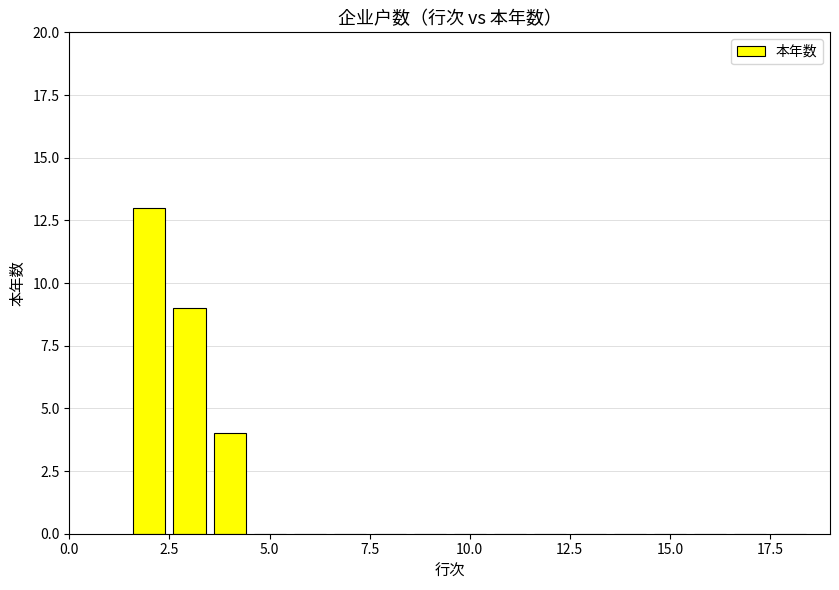

Count the number of data series in this chart.

1